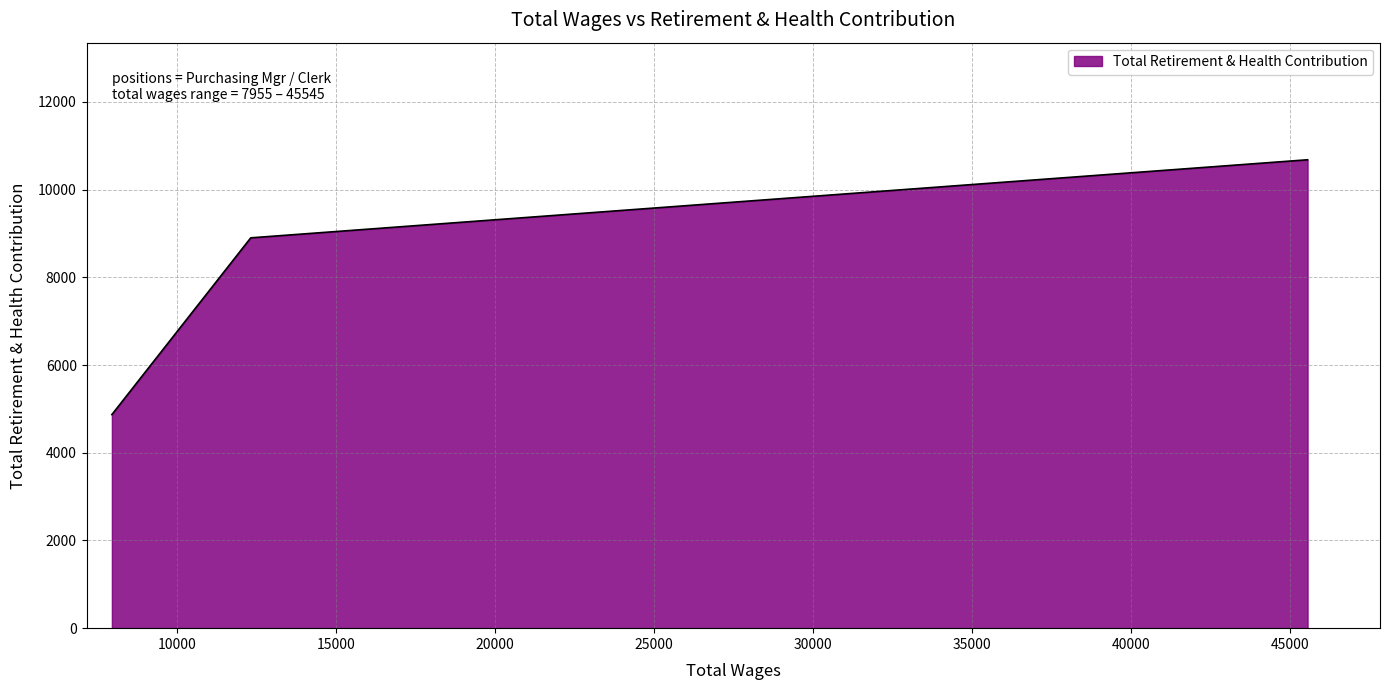

What is the difference between the second highest and minimum values?

4030